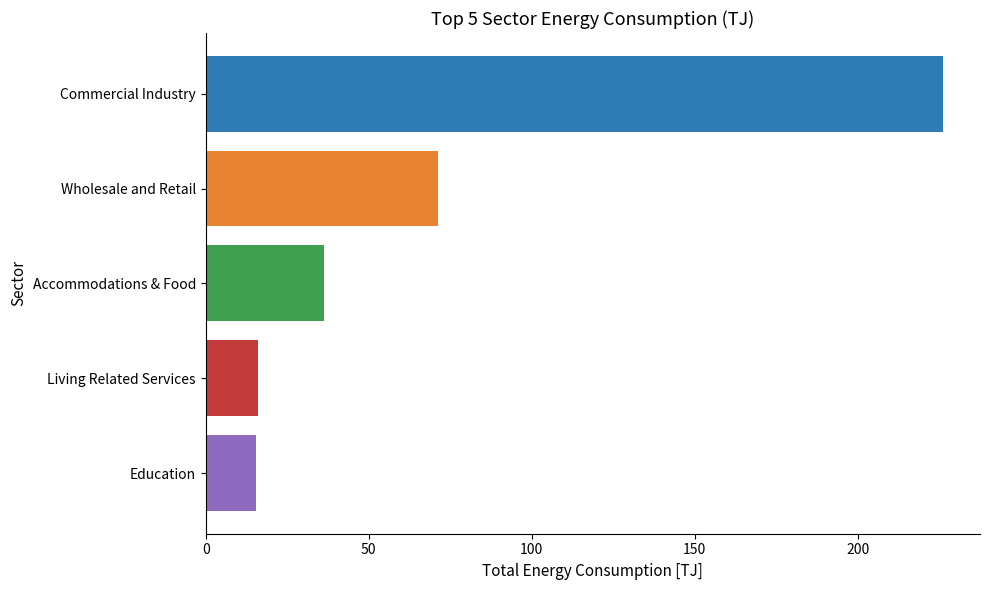

What is the value of the 4th bar from the top?

16.2